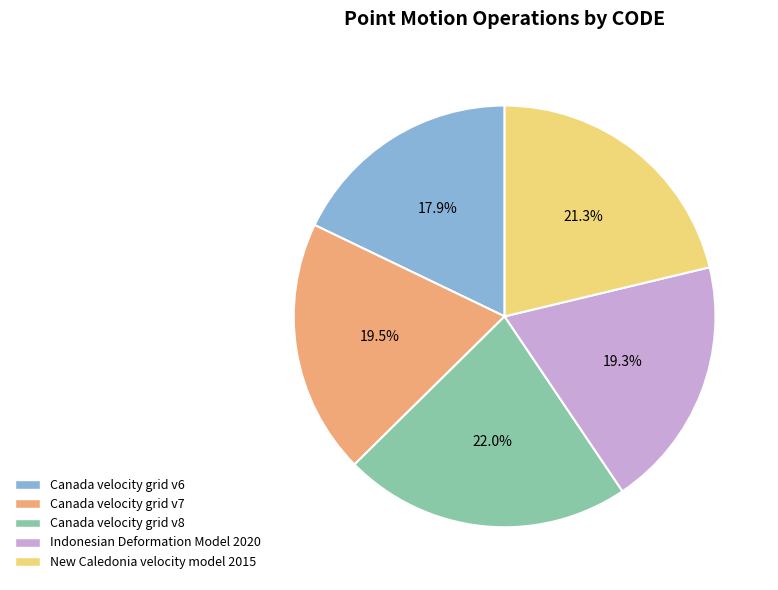

What is the total percentage of New Caledonia velocity model 2015 and Canada velocity grid v8?

43.3%